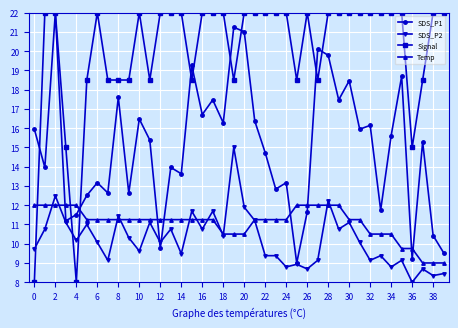

At how many categories does at least one series exceed 19?

29